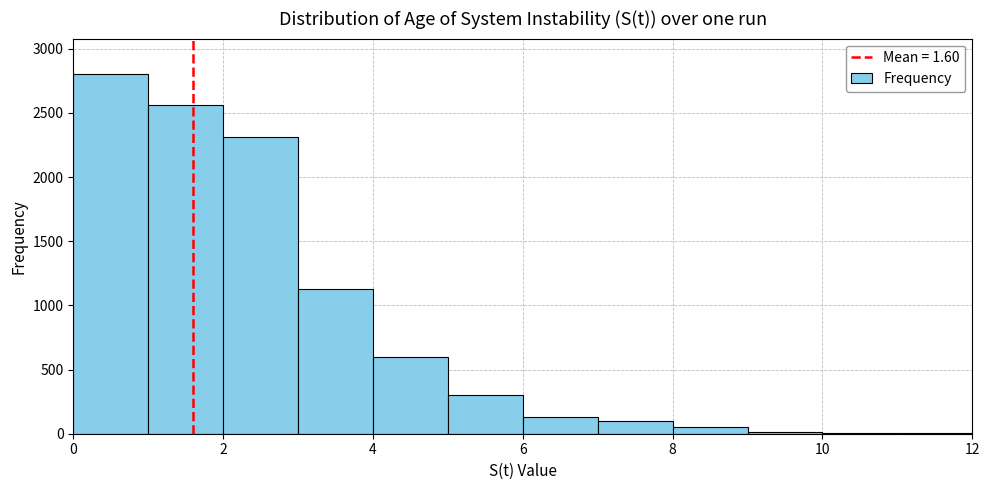

What is the height of the bar covering 2 to 3 on the x-axis? The values are not printed on the chart, so give them approximately, as read against the axis.

2300